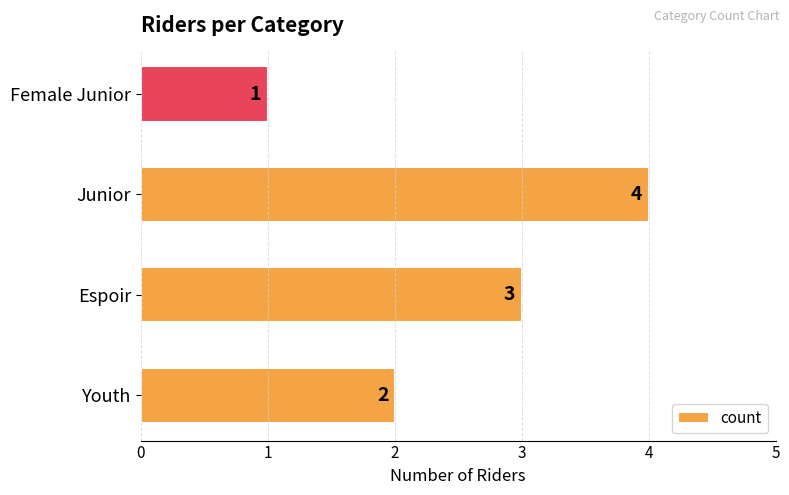

Count the values in the range 2 to 4.

3